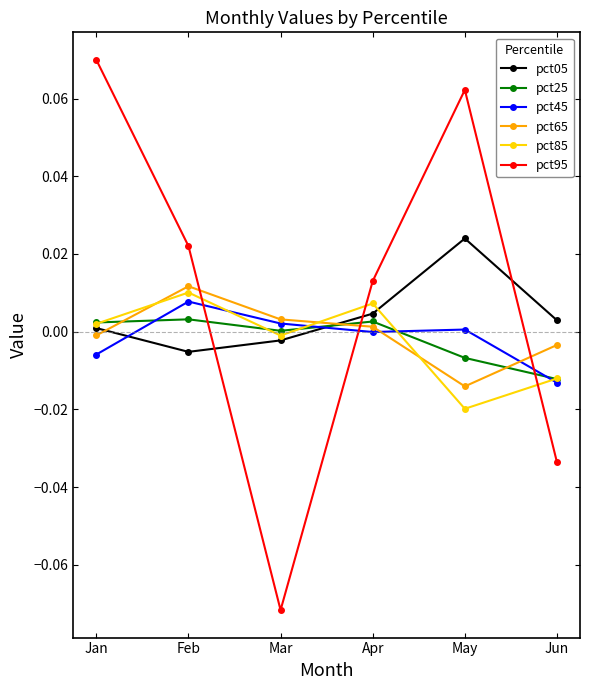

True or false: pct95 has a value of 0.0 at Jan.

False